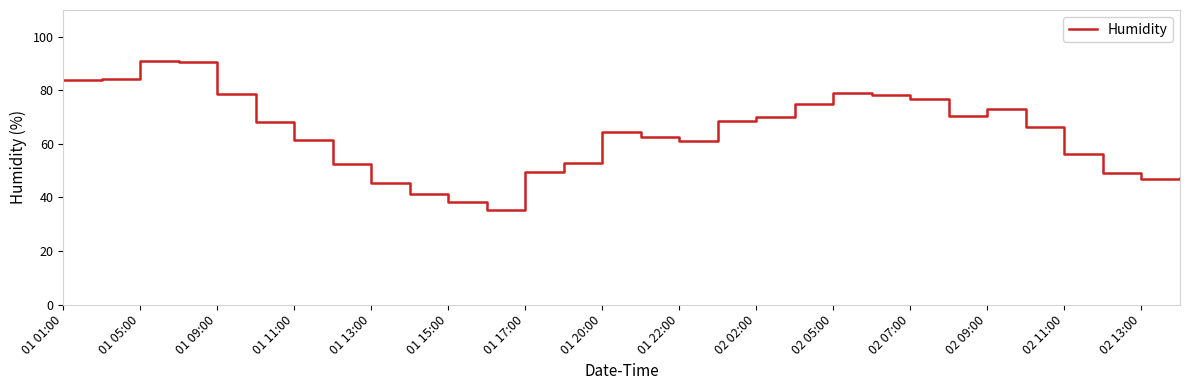

What is the greatest value displayed?

90.9